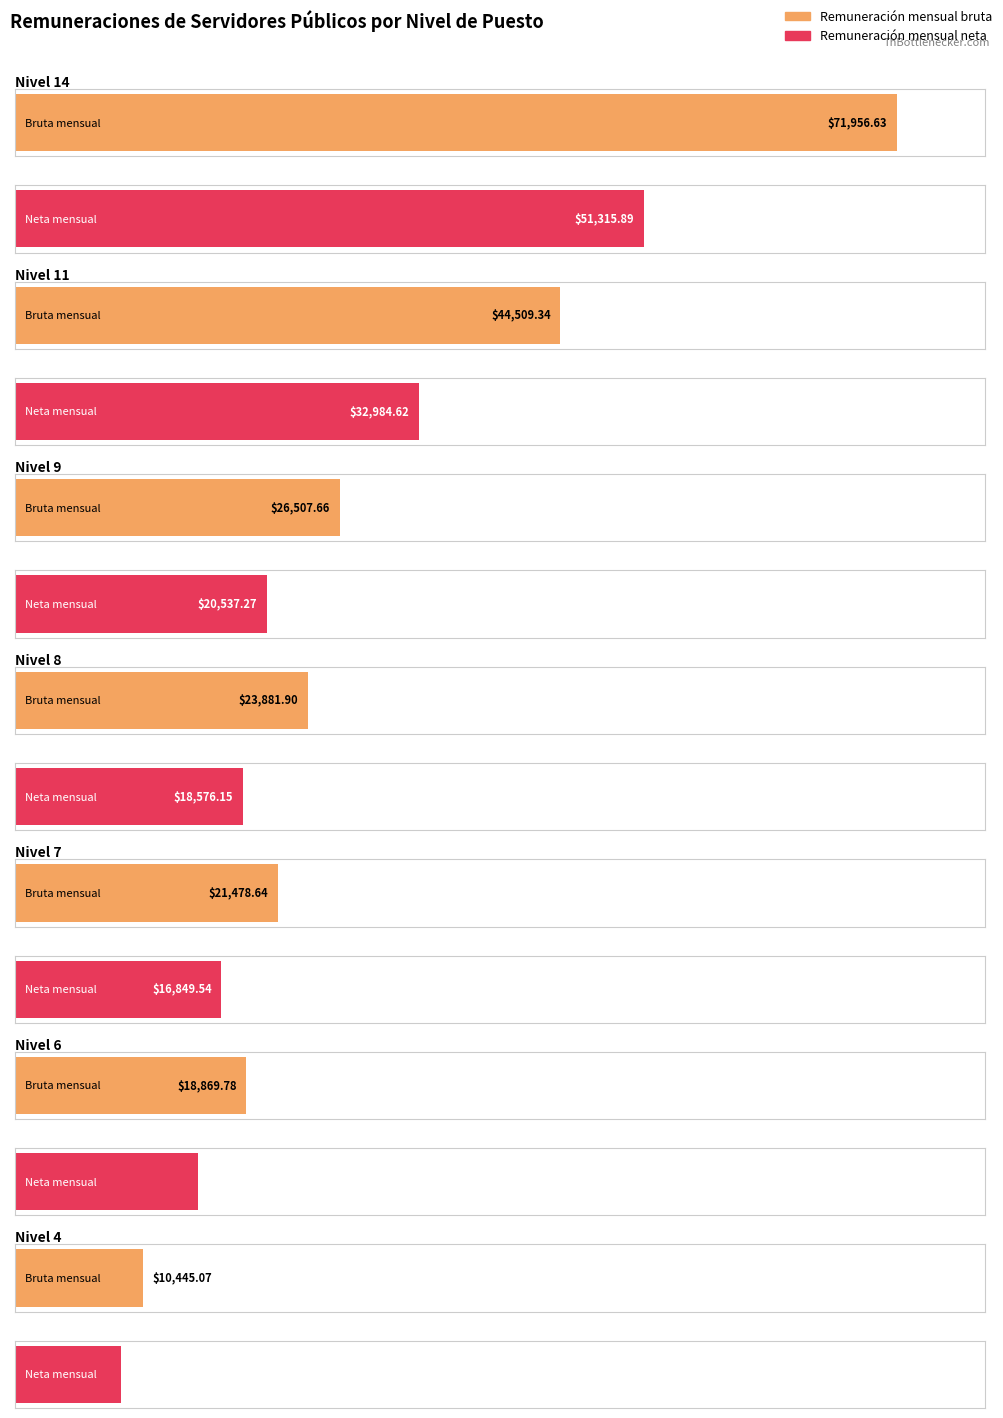

What is the difference between the Remuneración mensual bruta values at Nivel 11 and Nivel 9?

18001.7